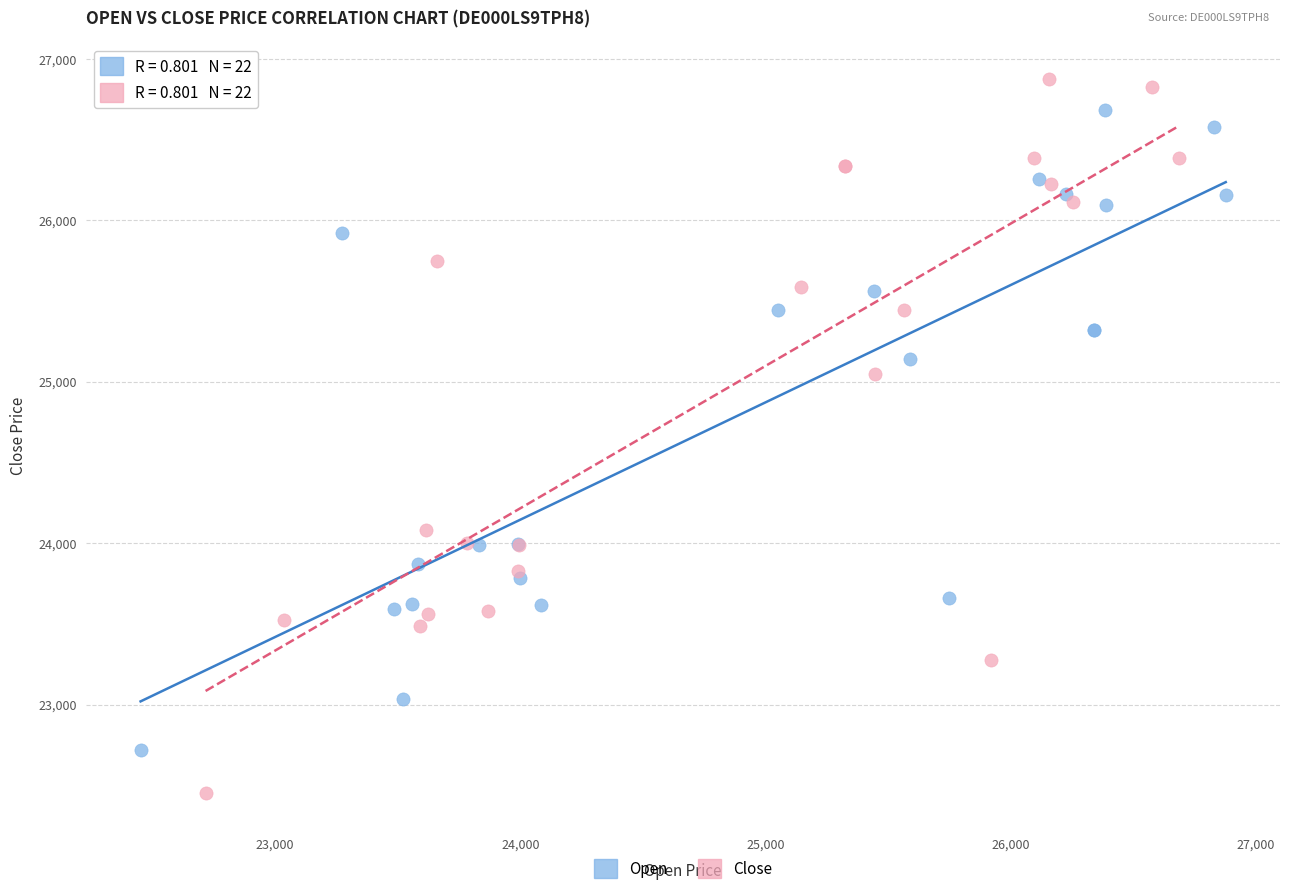

Which series has the widest spread of Y values?

Close